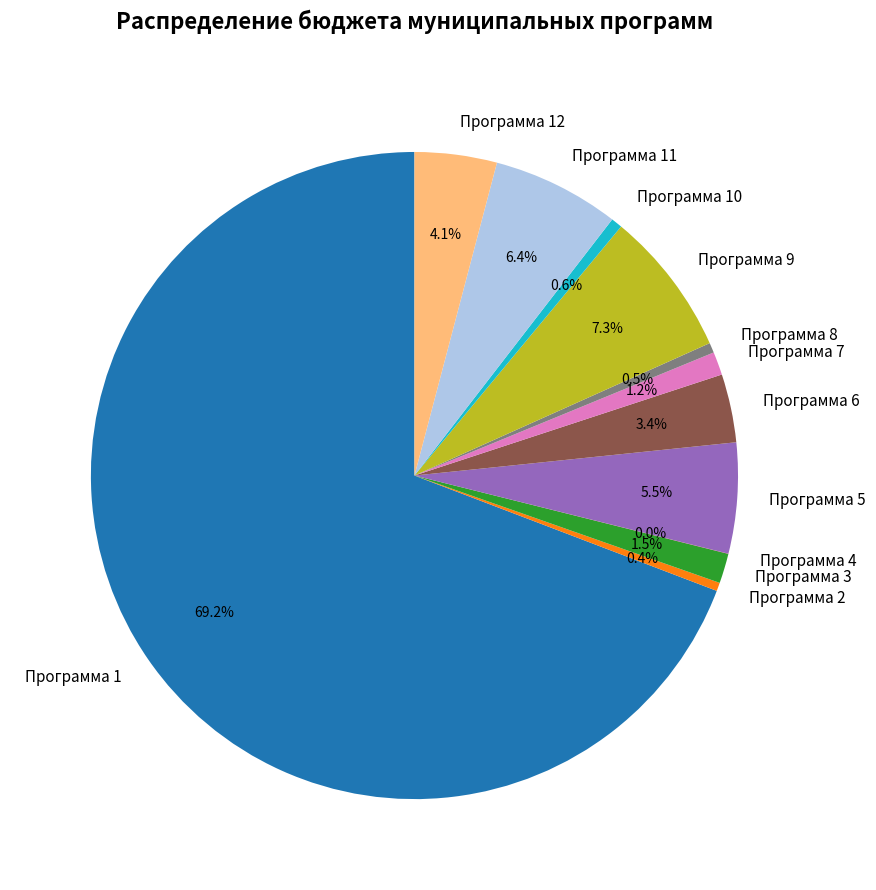

Which category accounts for the majority?

Программа 1